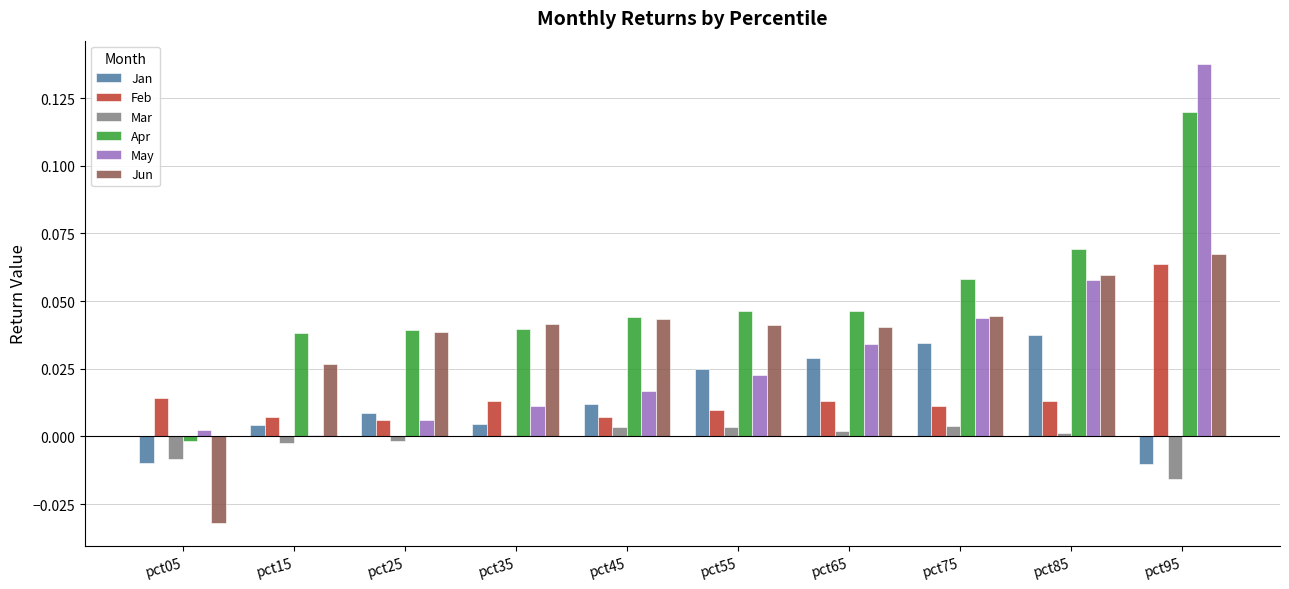

At which category is the sum across all series the highest?

pct95